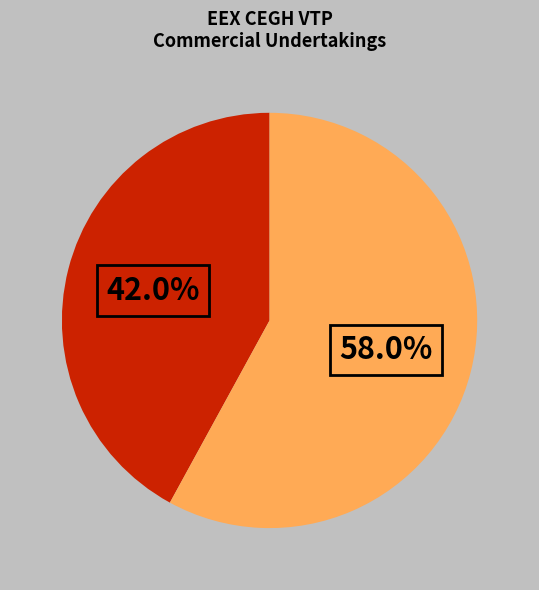

Count the number of slices in the pie.

2